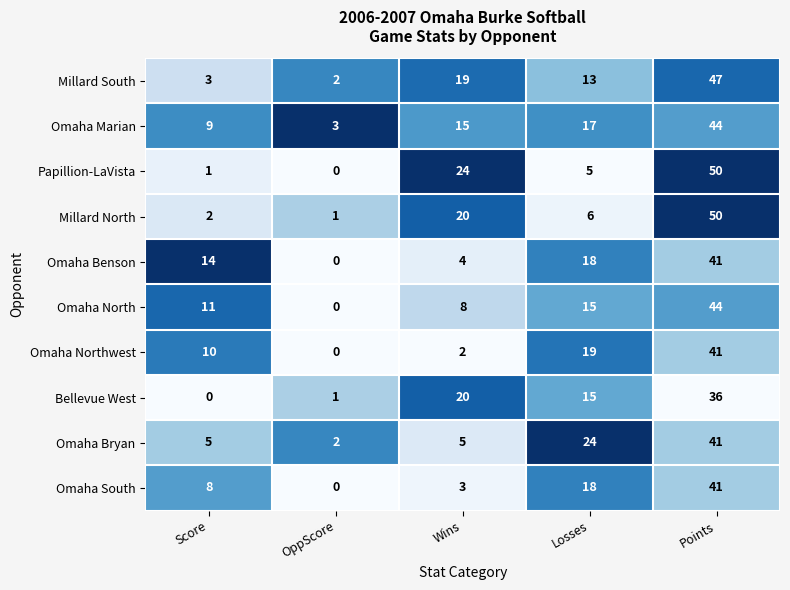

Is it true that Omaha Bryan equals 2 at OppScore?

True